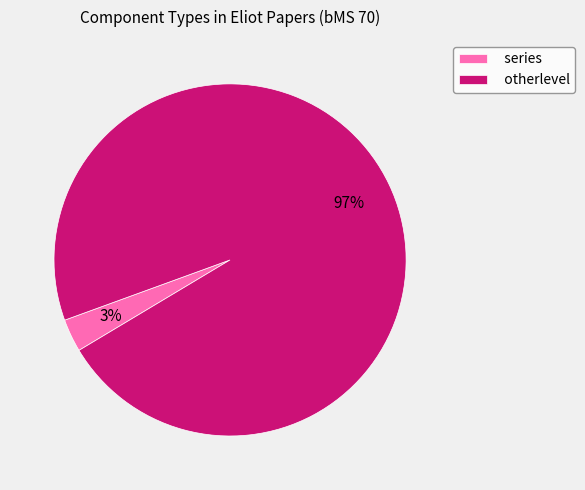

How many segments does this pie chart have?

2